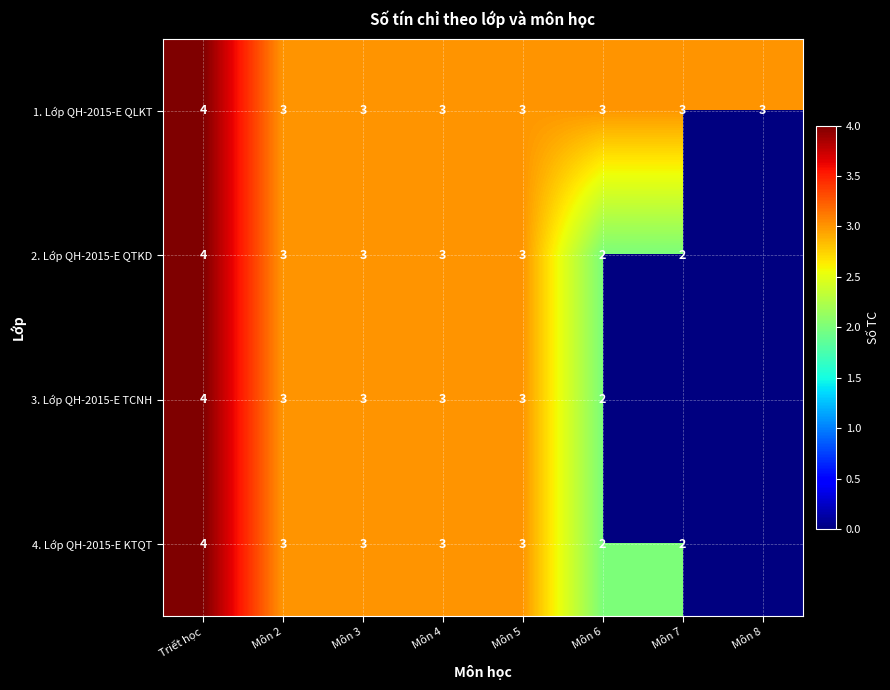

What is the total value across all series at Môn 2?

12